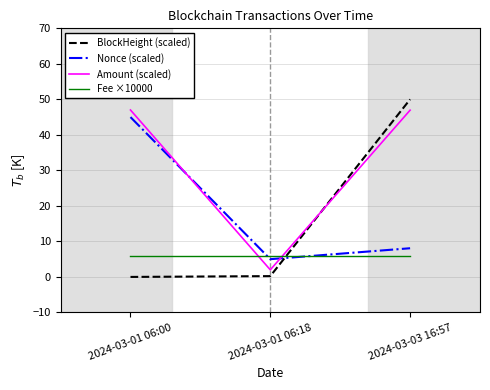

What is the difference between the maximum and minimum values in the Amount (scaled) series?

45.0